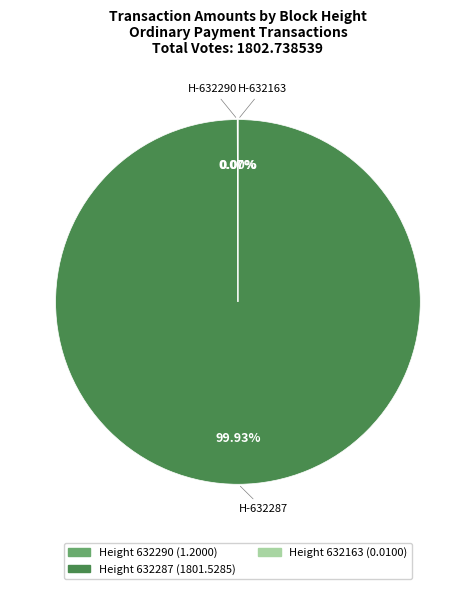

Is there a majority slice in this chart?

Yes